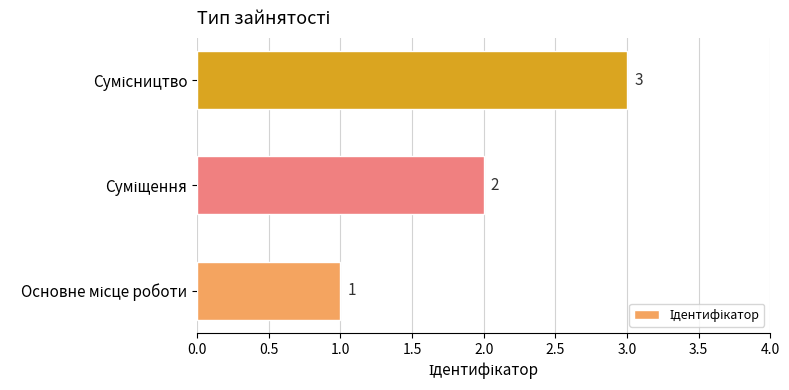

What is the greatest value displayed?

3